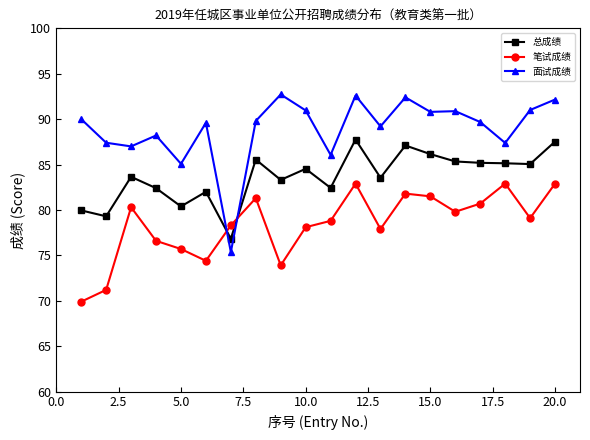

True or false: 面试成绩 and 总成绩 cross at least once.

True